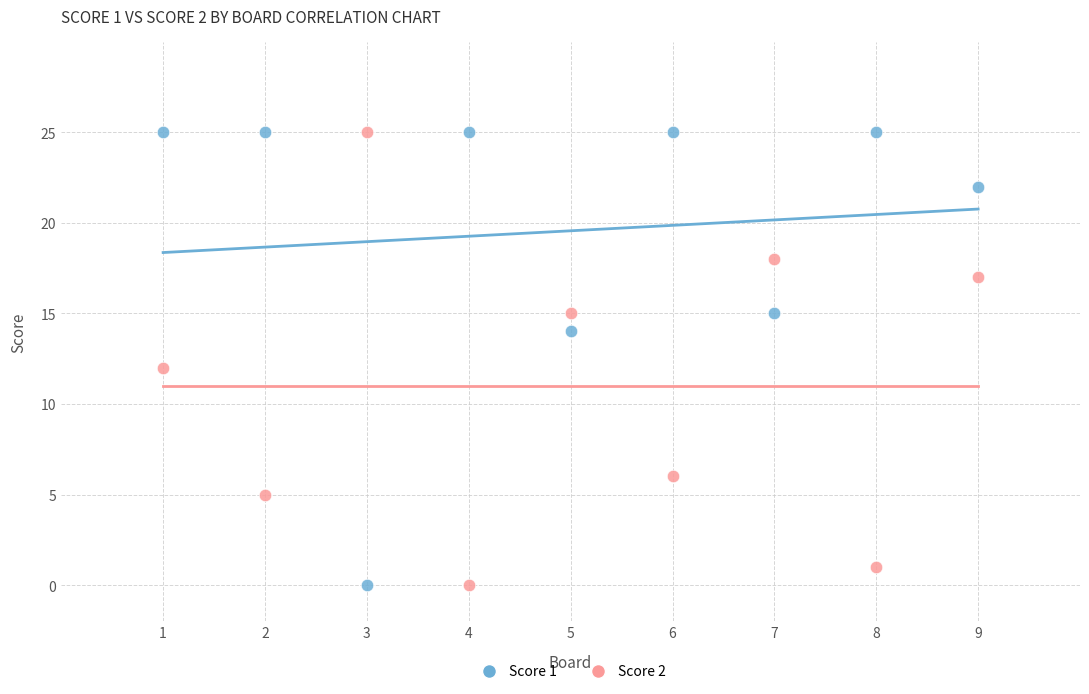

What is the X range (max minus min) for the scatter plot?

8